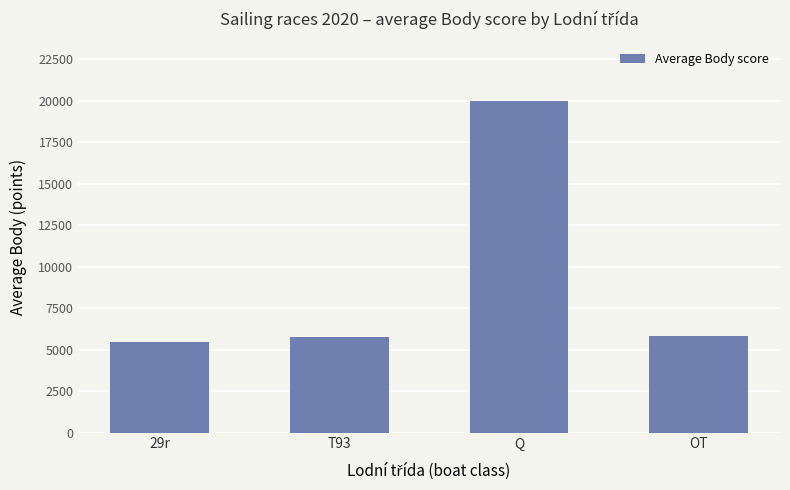

At which category does the chart reach its peak across all series?

Q